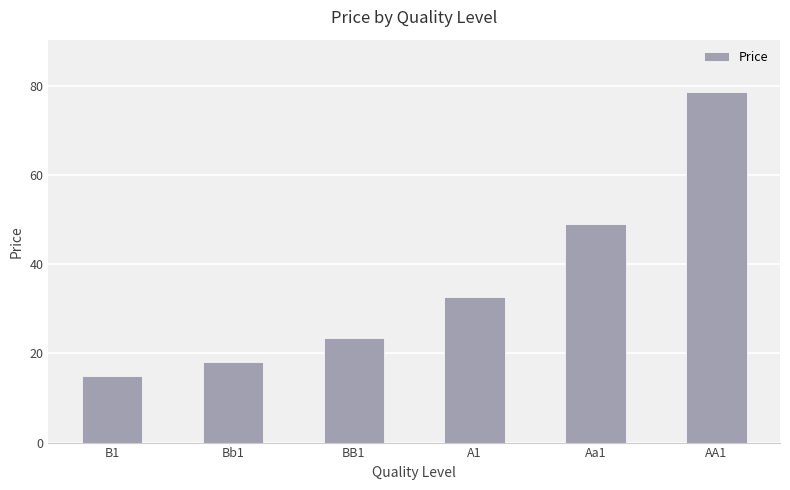

What is the maximum value shown in the chart?

78.6